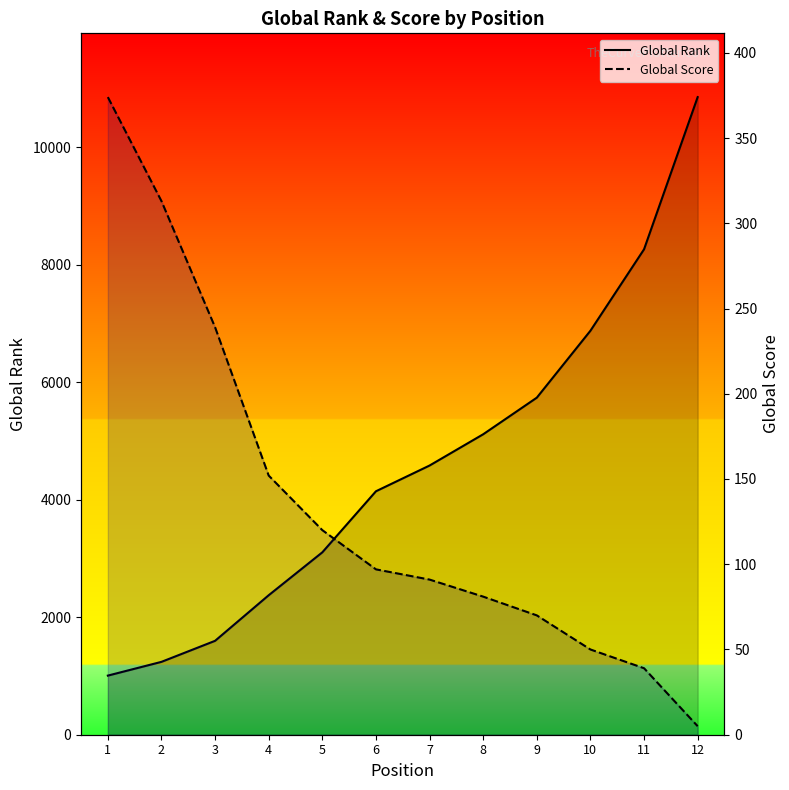

Does the chart display data point markers on the line(s)?

No